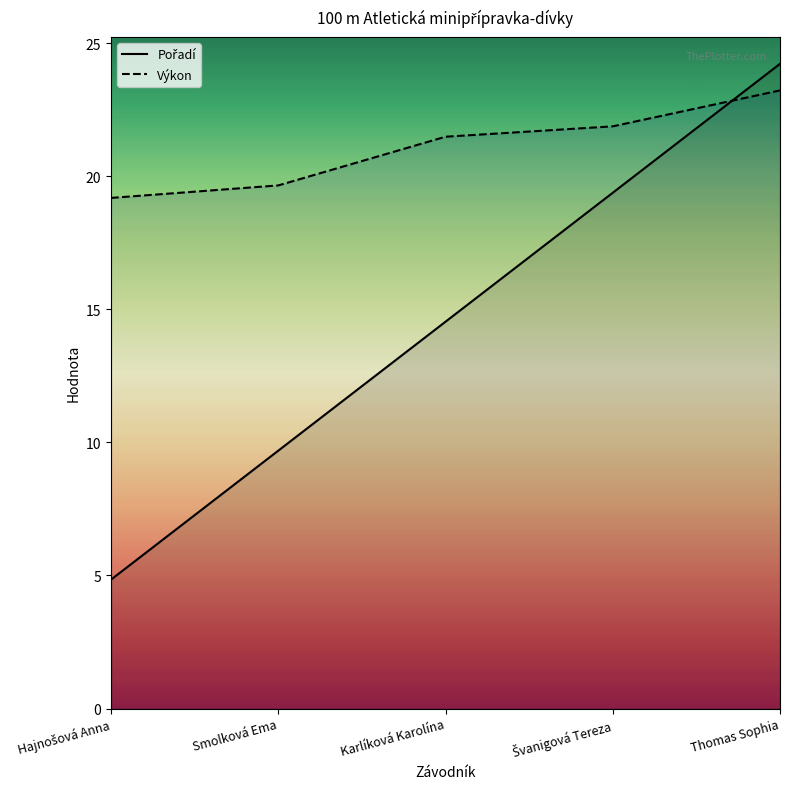

What is the value of the Pořadí point at the 1st from the left?

4.8